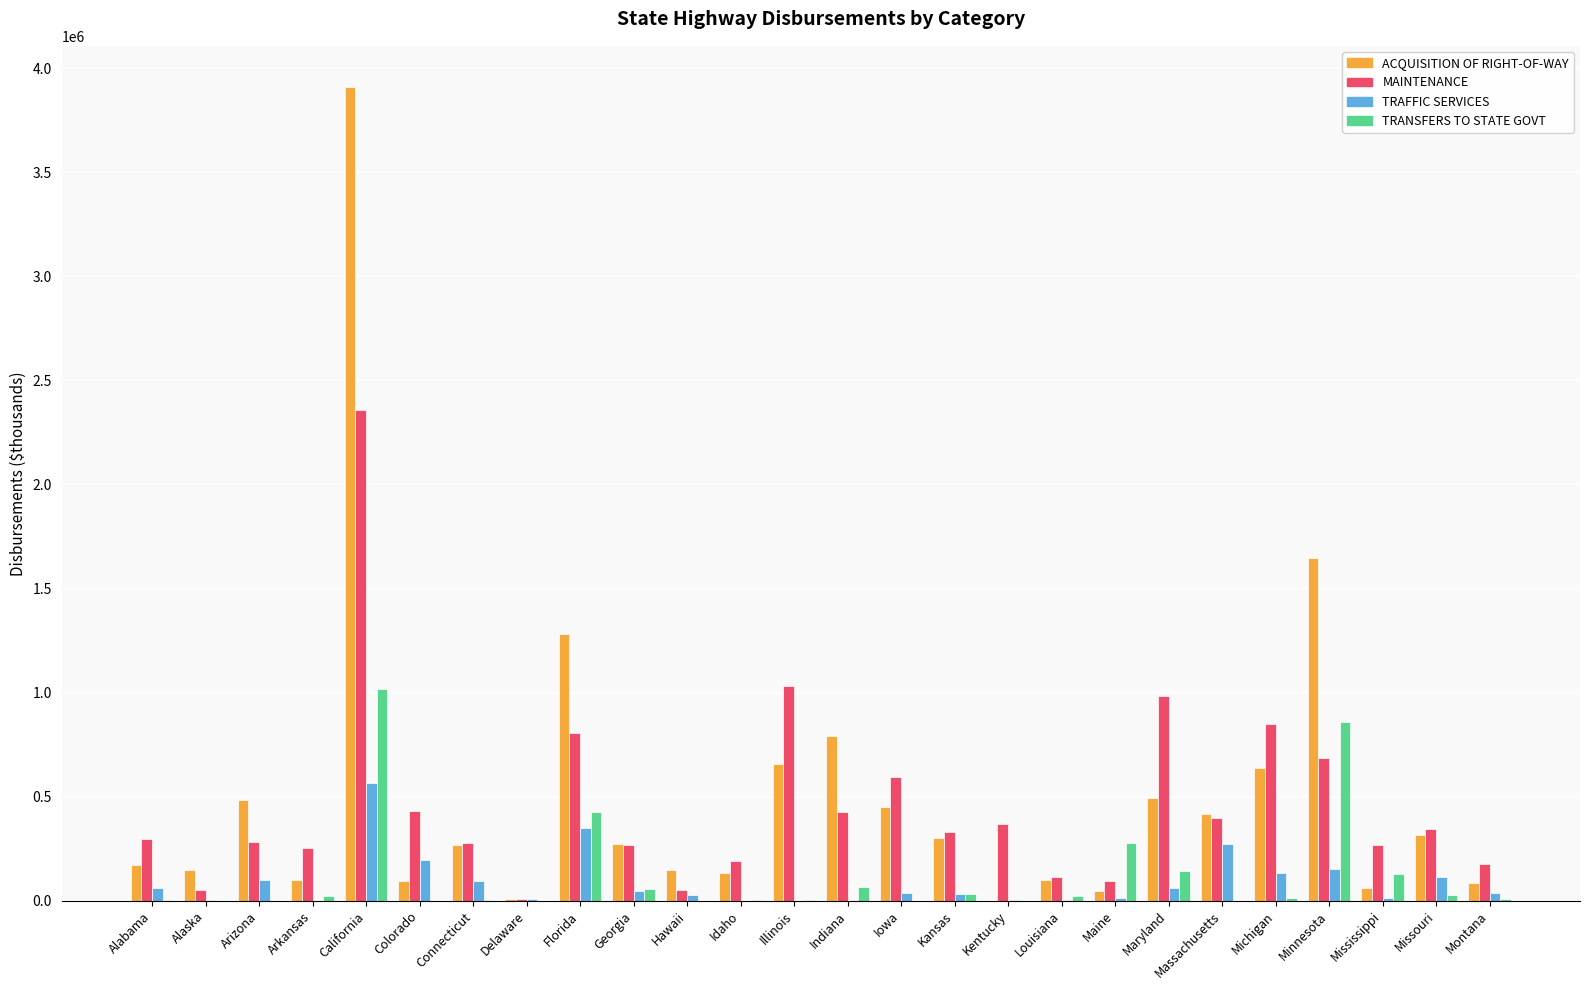

What is the total value across all series at Massachusetts?

1086948